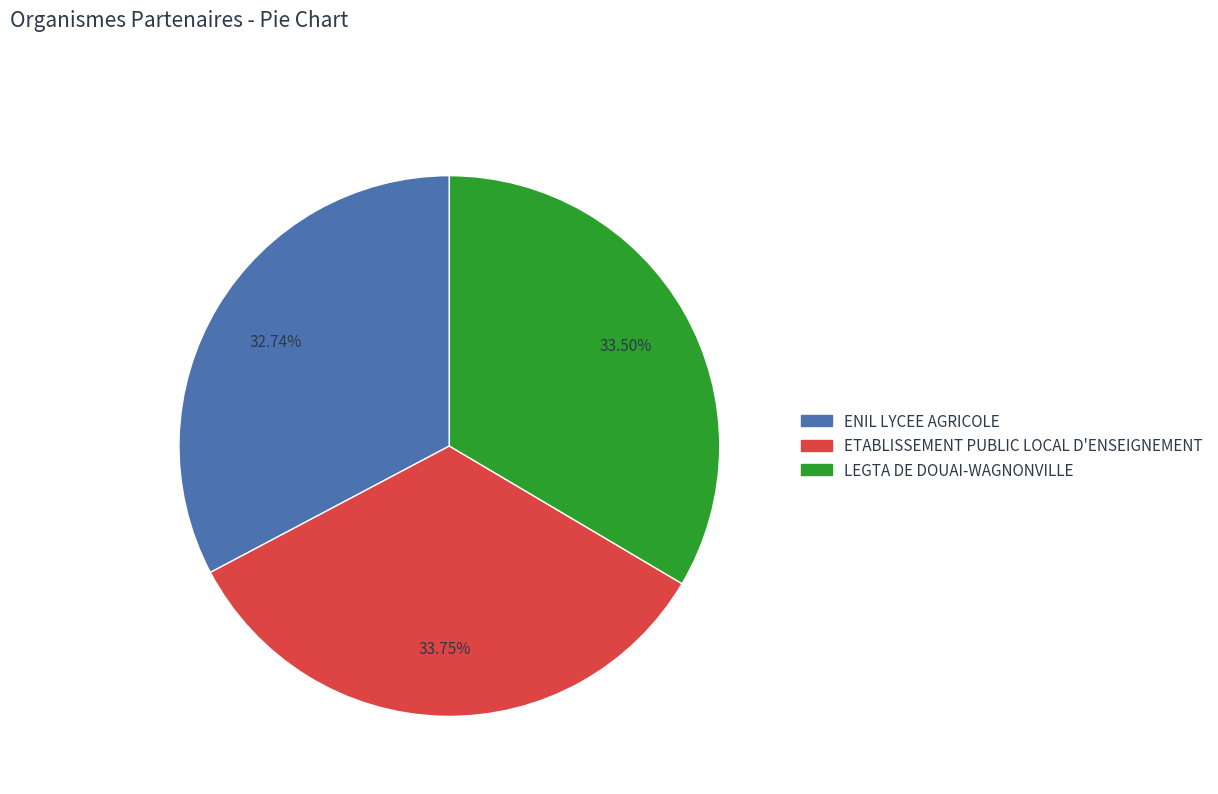

Approximately how many times larger is the value at LEGTA DE DOUAI-WAGNONVILLE compared to ETABLISSEMENT PUBLIC LOCAL D'ENSEIGNEMENT?

1.0